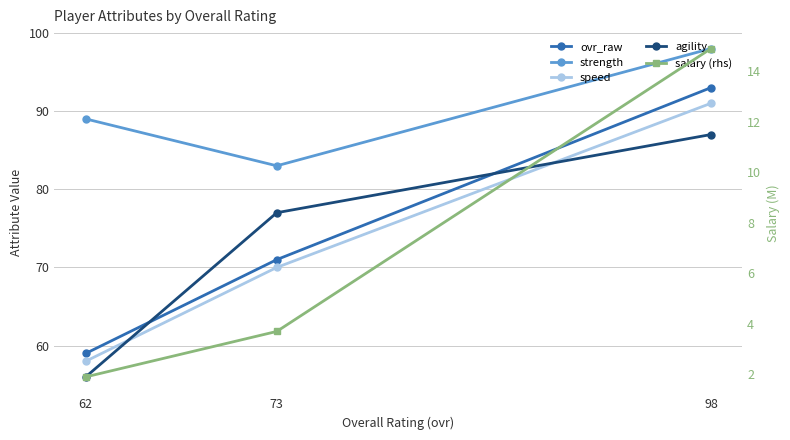

What is the average value of the speed series?

73.0